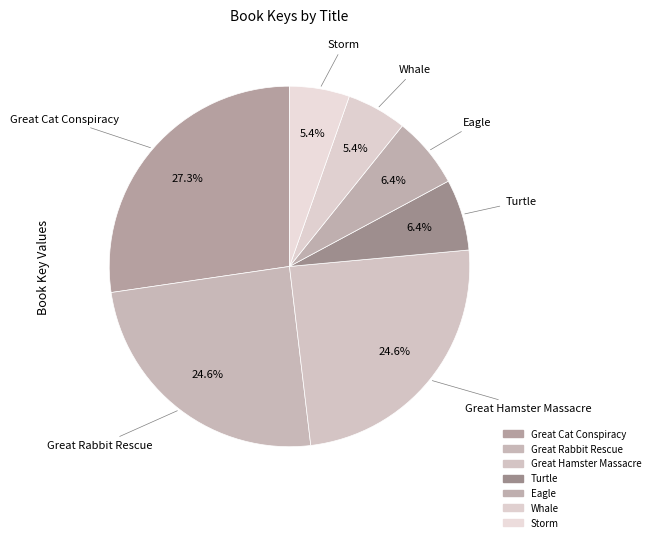

To the nearest percent, what portion does Eagle represent?

6%